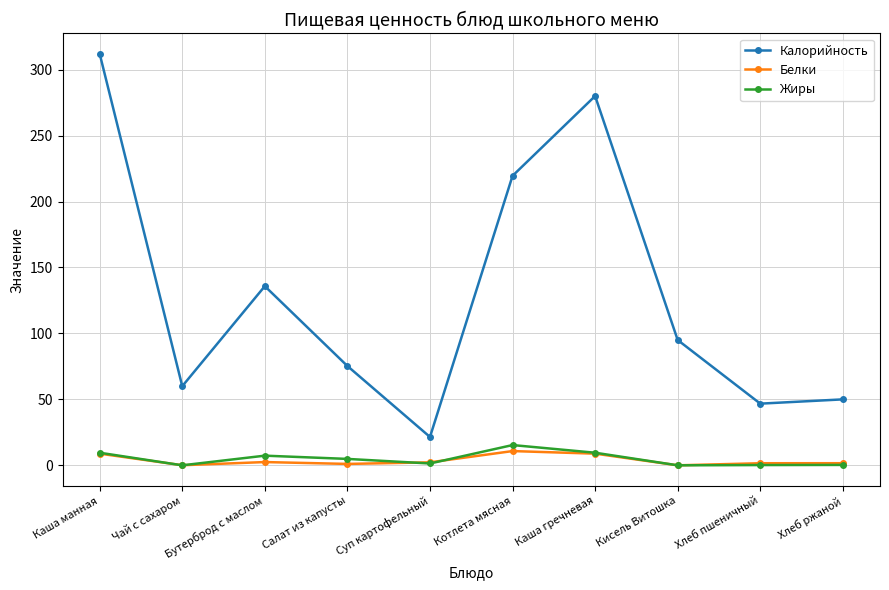

What is the difference between the Белки values at Салат из капусты and Котлета мясная?

9.7